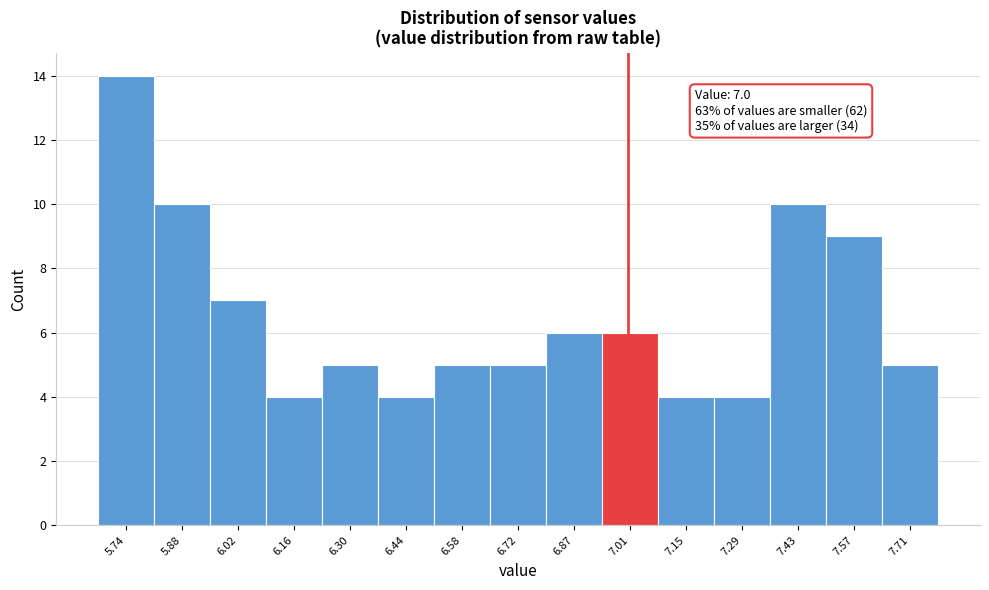

Over which range of the x-axis is the bar tallest?

5.68 to 5.82